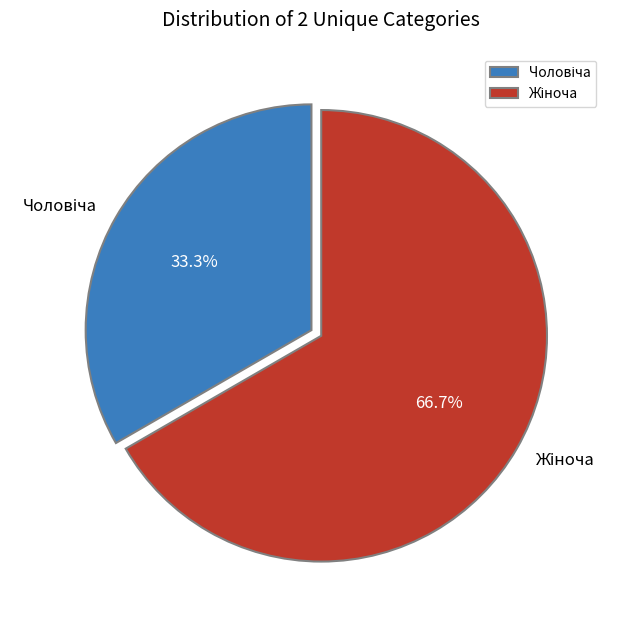

Is there any slice that represents more than half of the pie?

Yes